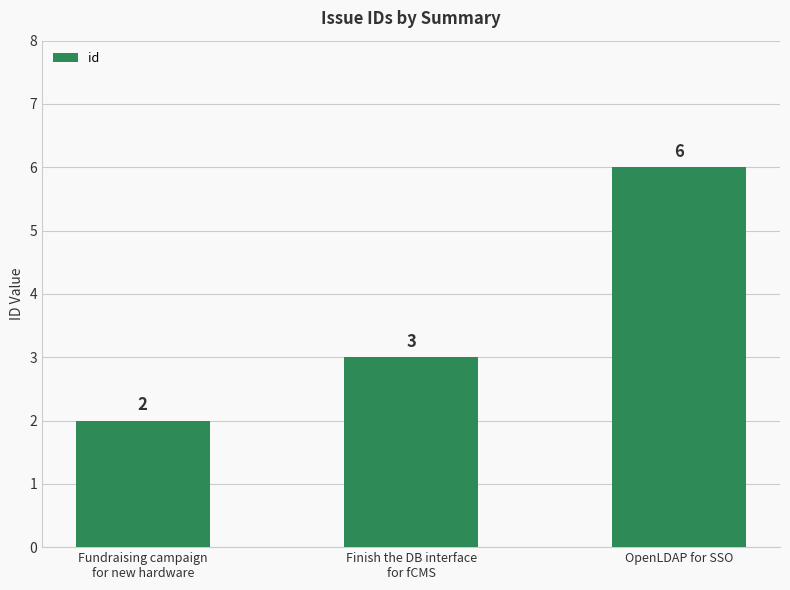

Is it true that the value at Finish the DB interface
for fCMS is 3?

True